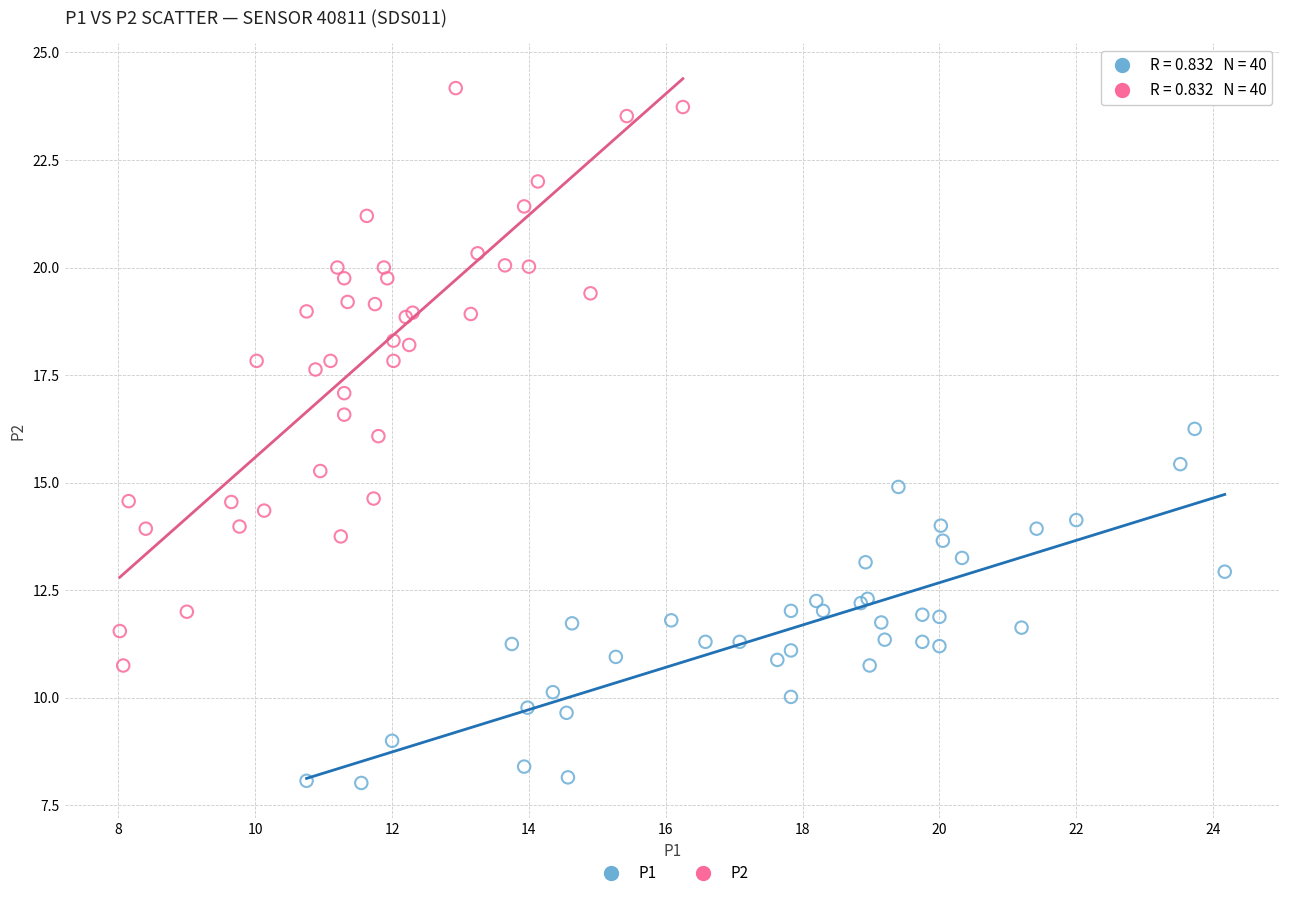

Which series reaches the minimum Y coordinate?

P1